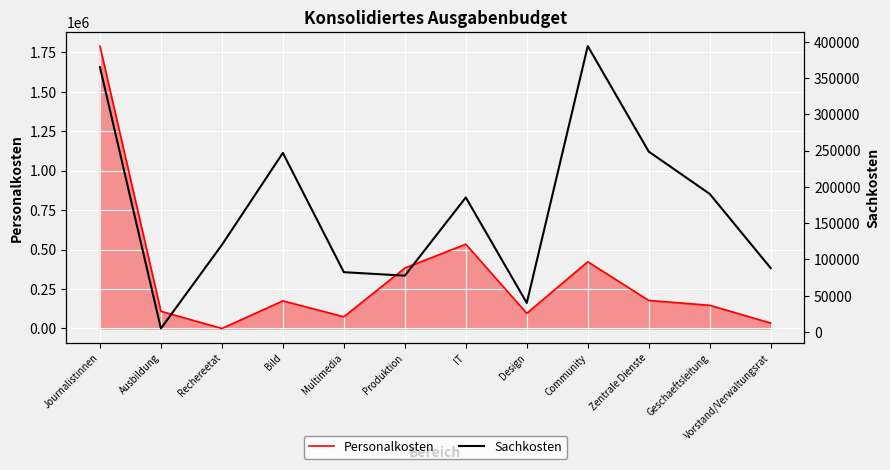

What is the approximate value of Personalkosten at Ausbildung?

108885